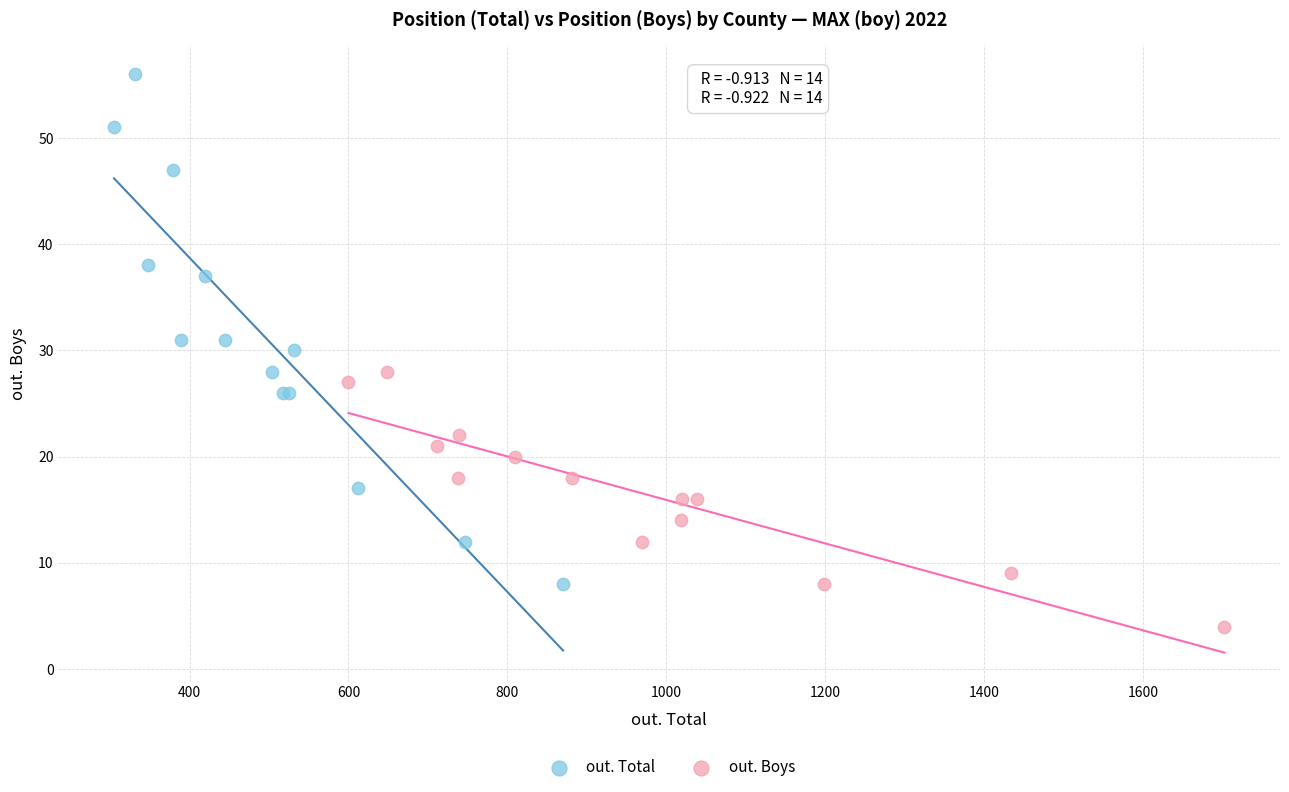

Which series has the largest Y range (max minus min)?

out. Total